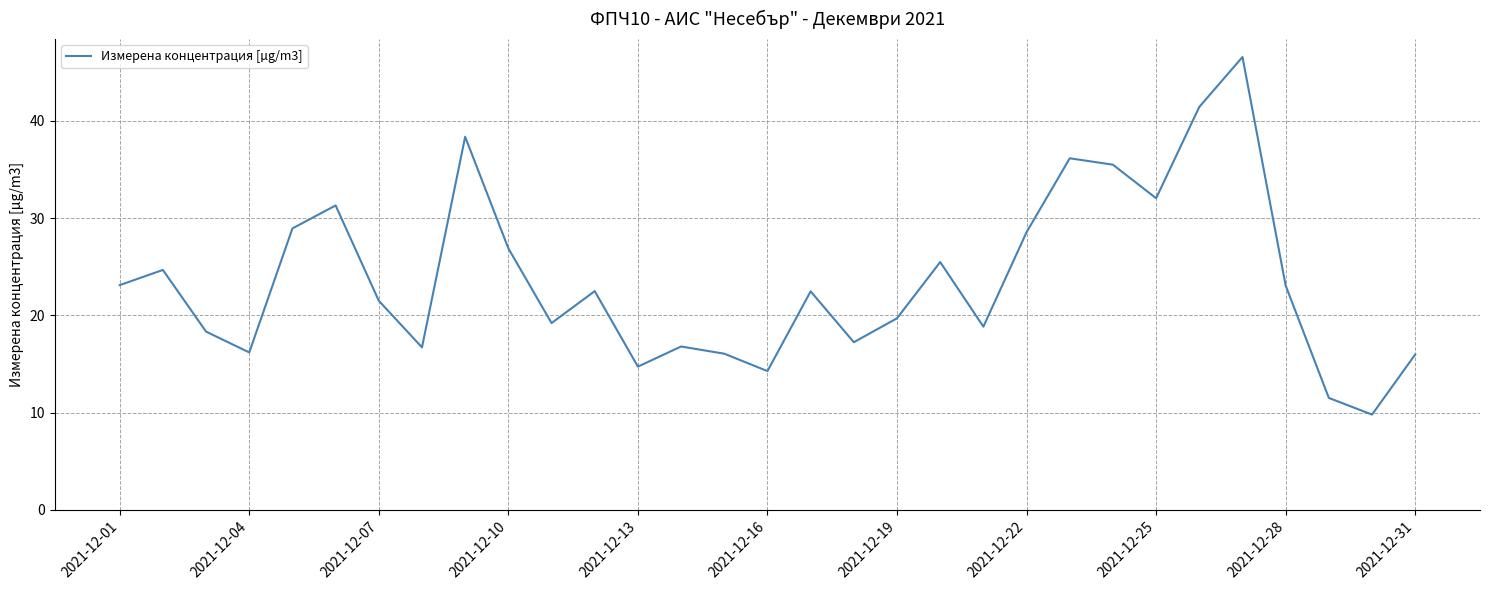

What is the smallest value displayed?

9.8